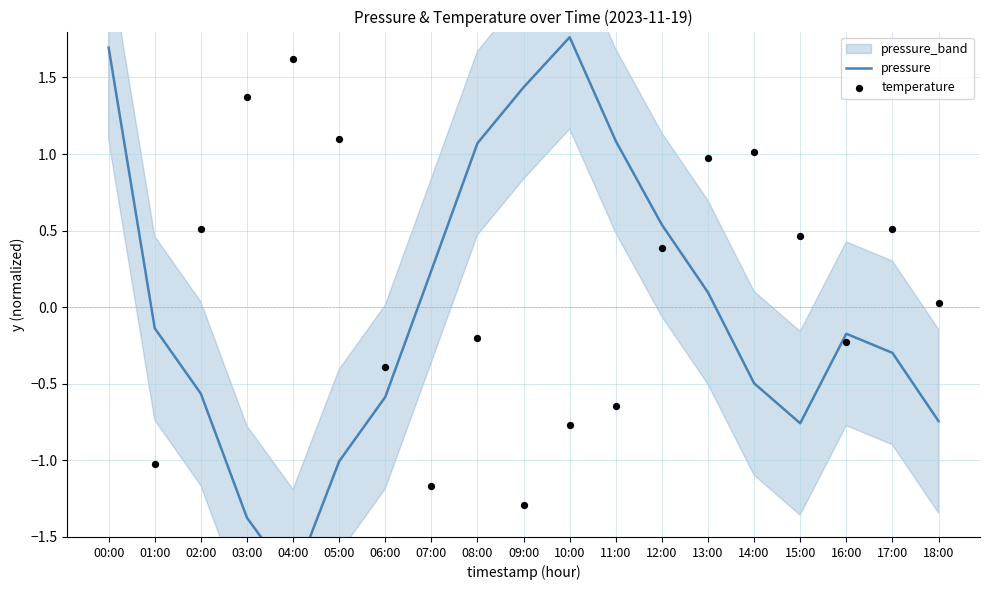

What is the total value across all series at 05:00?

0.1